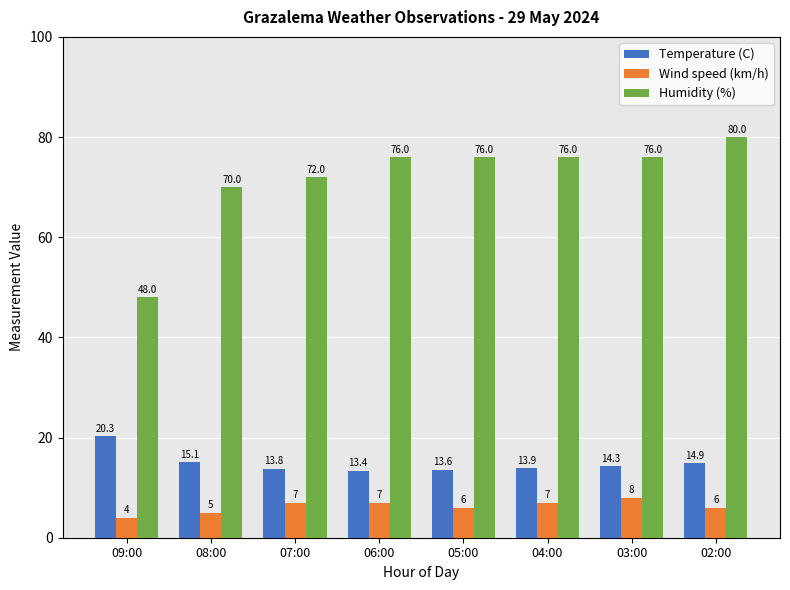

What is the sum of the Wind speed (km/h) values at 09:00 and 04:00?

11.0